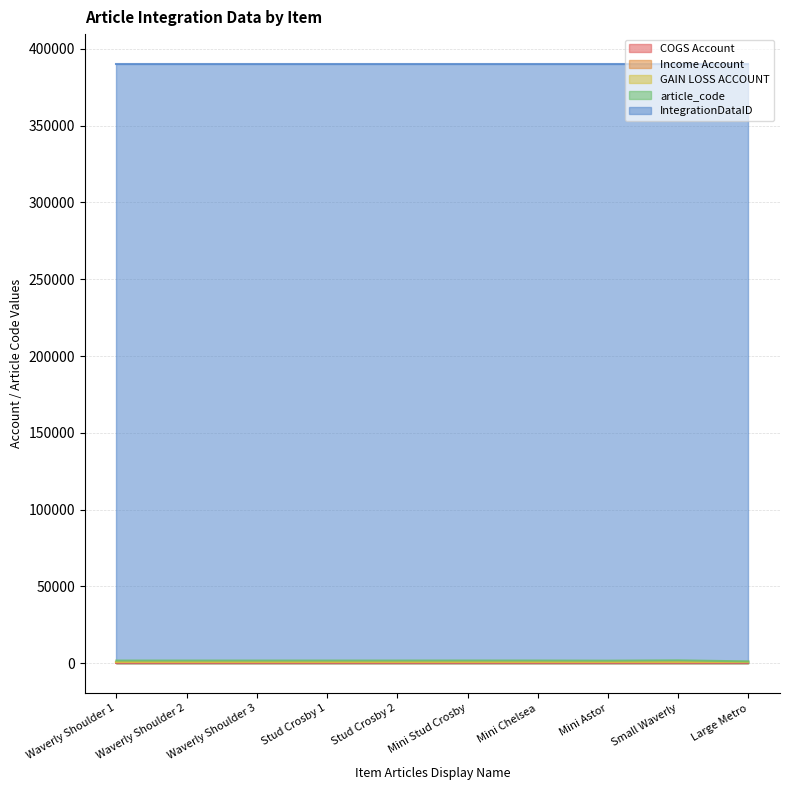

Which has a higher value, Mini Stud Crosby or Mini Chelsea?

Mini Stud Crosby